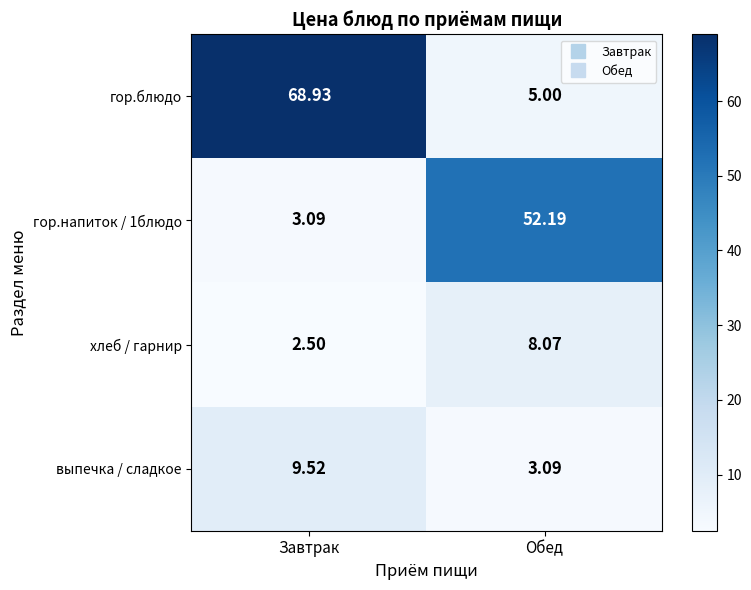

At which category is the sum across all series the highest?

Завтрак